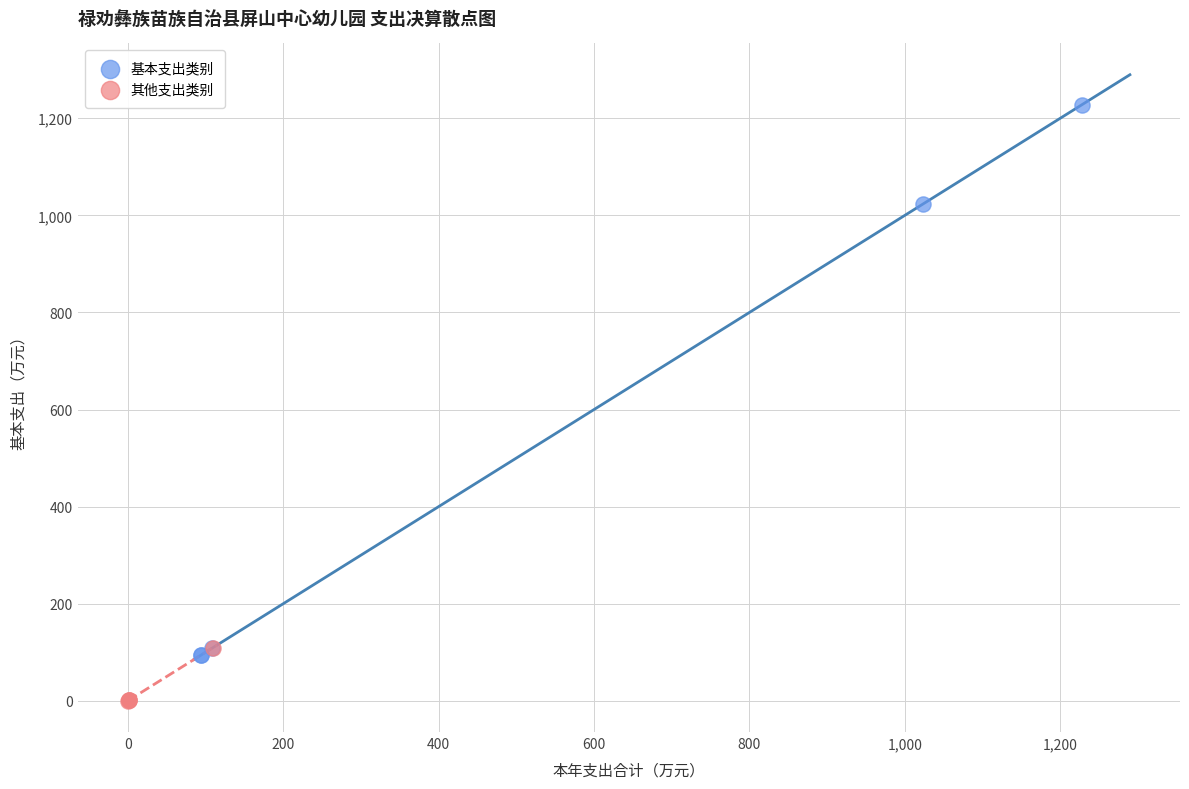

Which series has the largest Y range (max minus min)?

基本支出类别